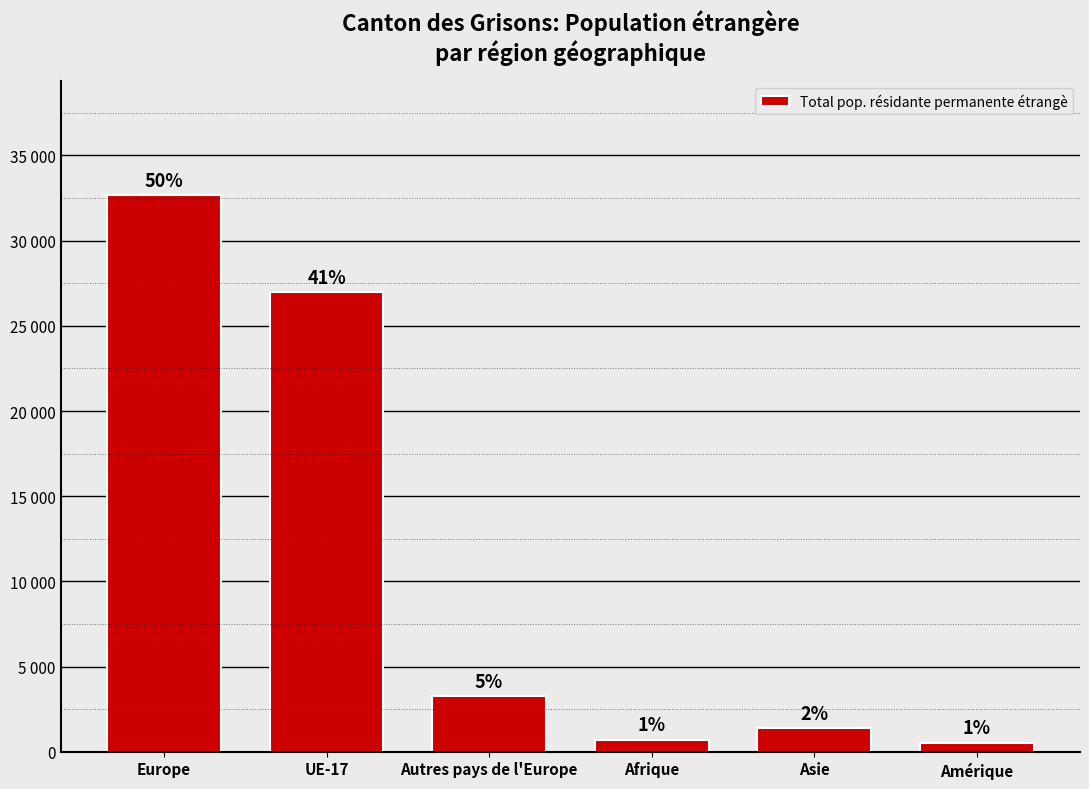

What is the change in value from Afrique to Asie?

+665